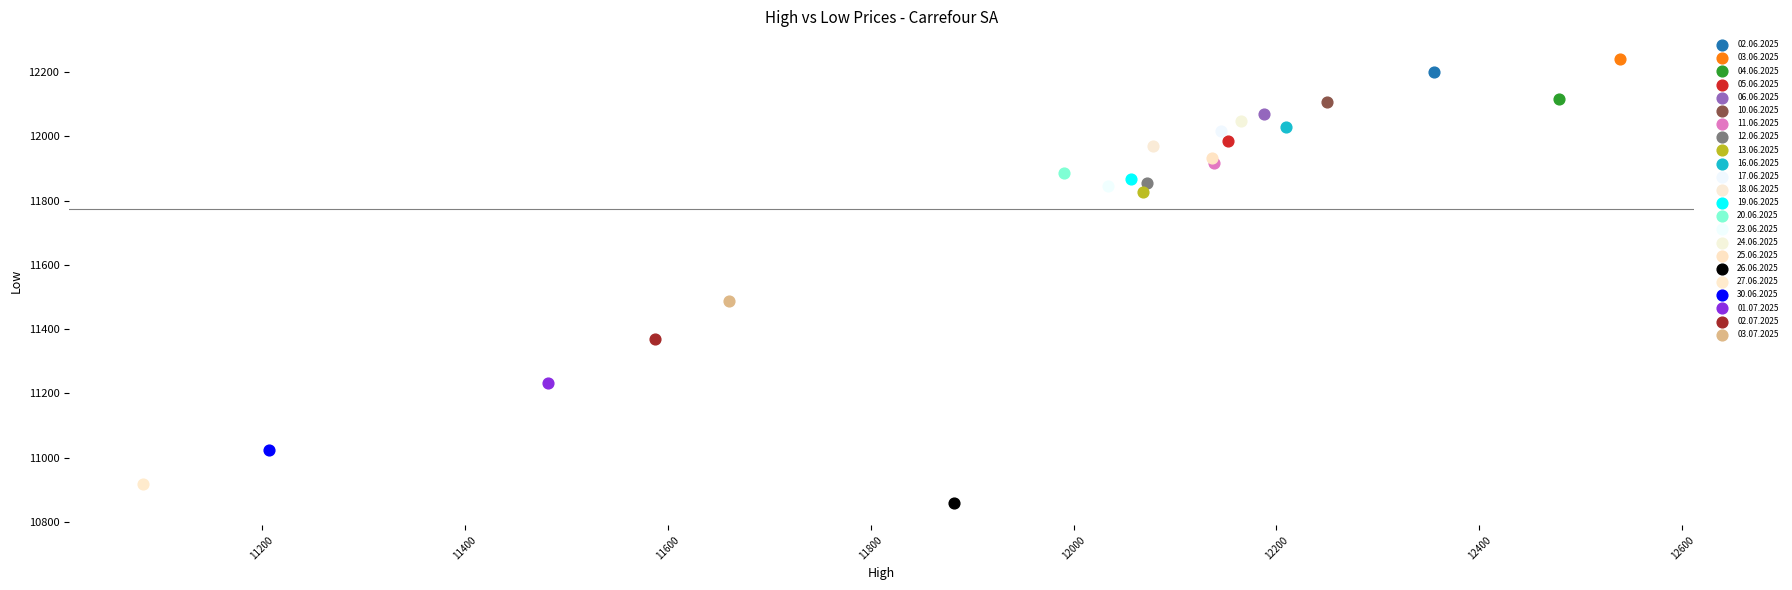

Which series reaches the maximum Y coordinate?

03.06.2025